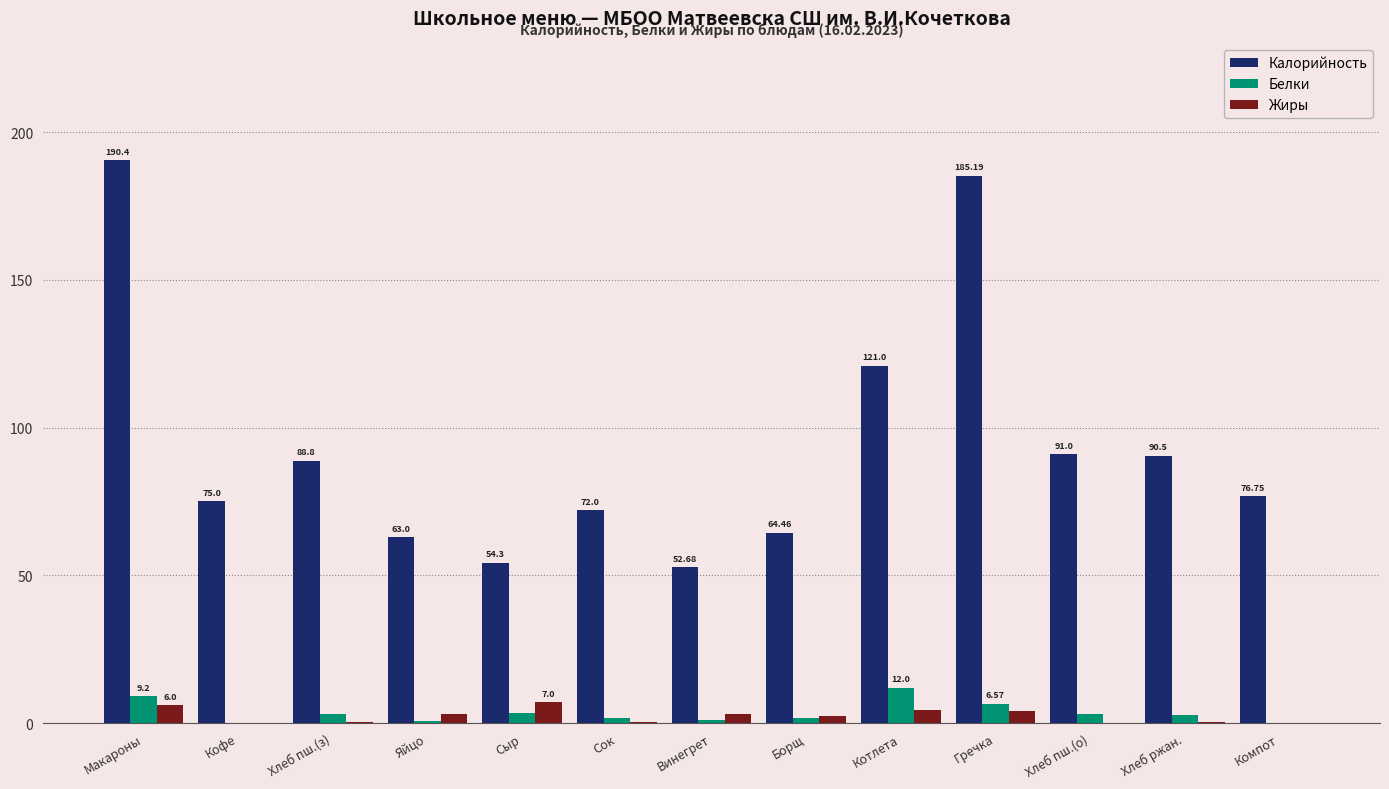

At which label does Белки first exceed 2?

Макароны